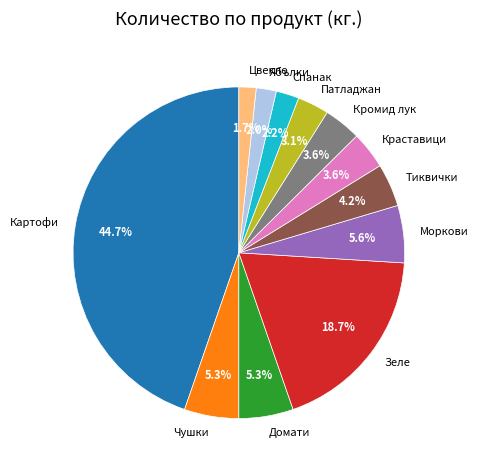

True or false: Моркови accounts for 13% of the total.

False